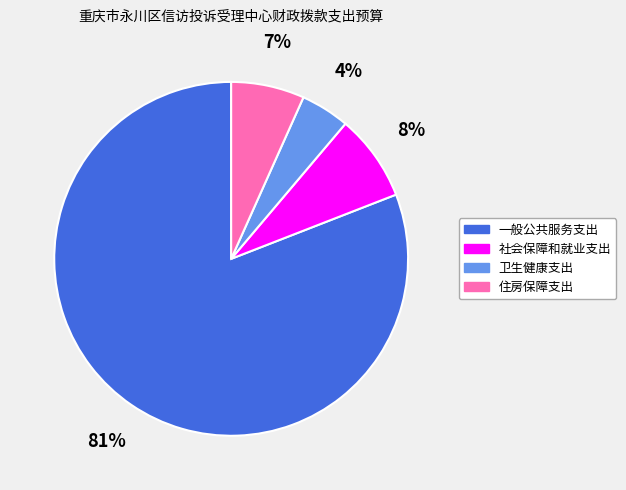

Combined, do 卫生健康支出 and 住房保障支出 account for over 50%?

No